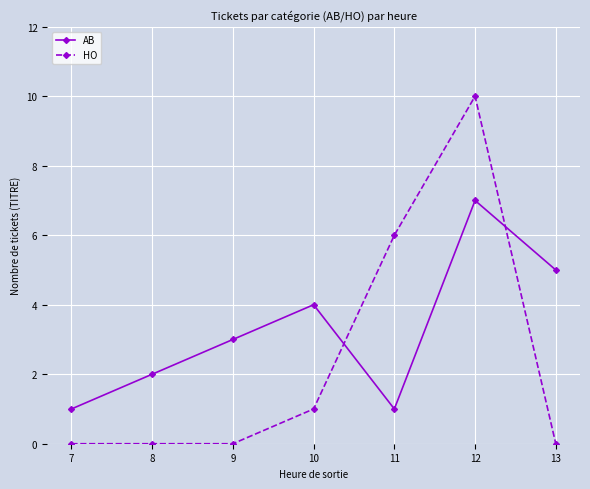

What is the spread (max minus min) of values at 13?

5